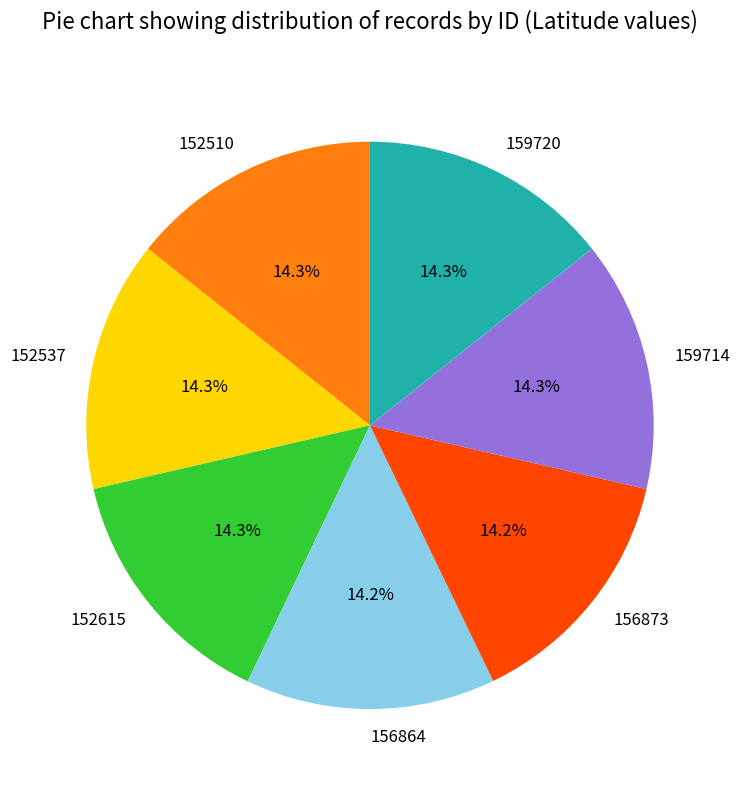

Does 152537 account for over 50% of the chart?

No